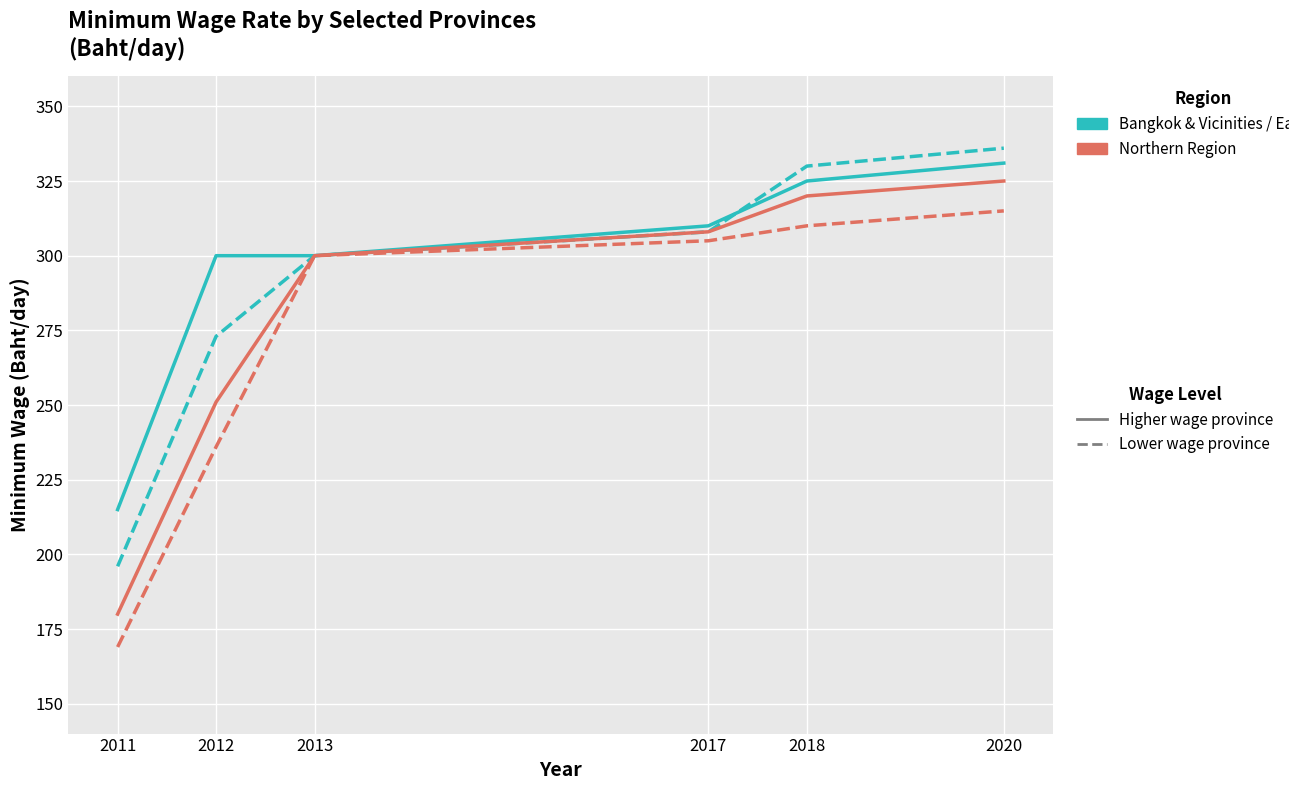

What is the smallest value displayed?

169